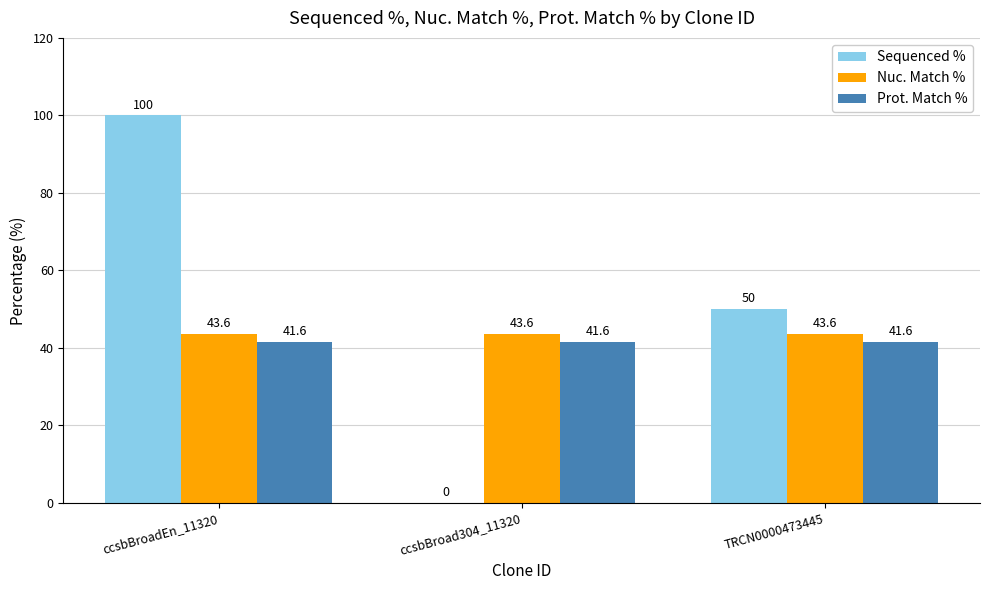

How many groups of bars are there?

3